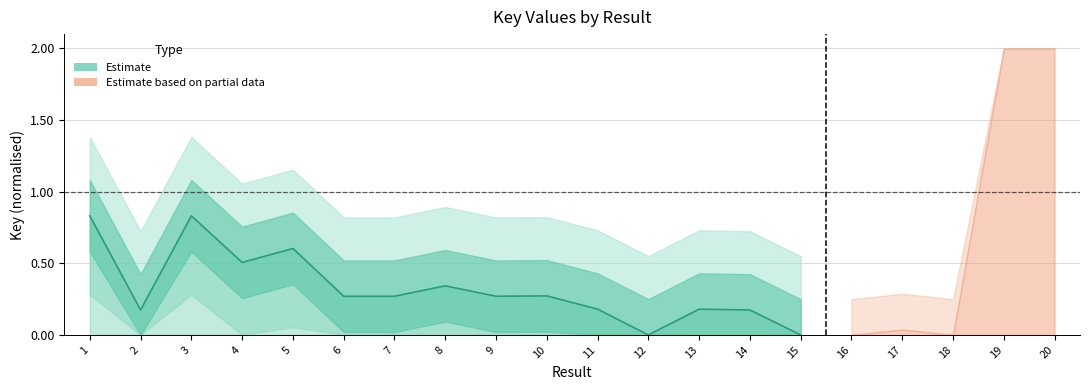

Does the chart display data point markers on the line(s)?

No